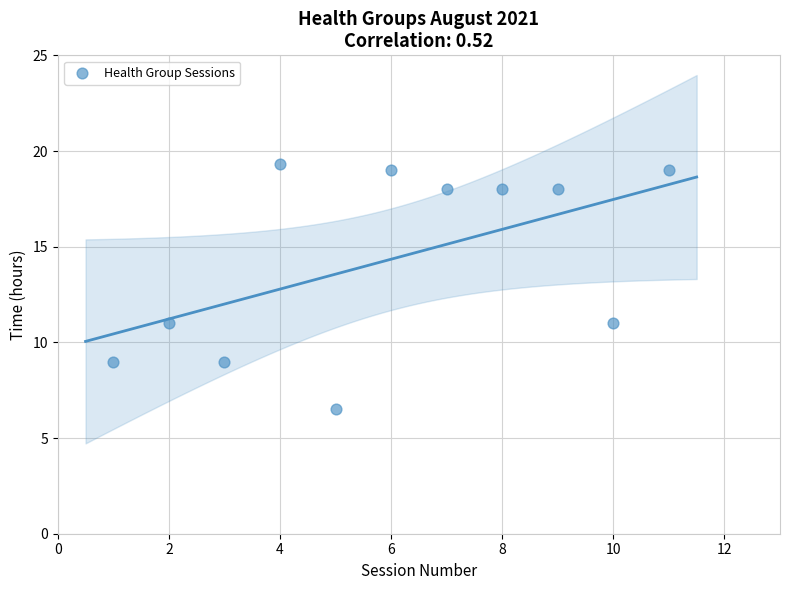

What is the range of Y values (max minus min)?

12.8